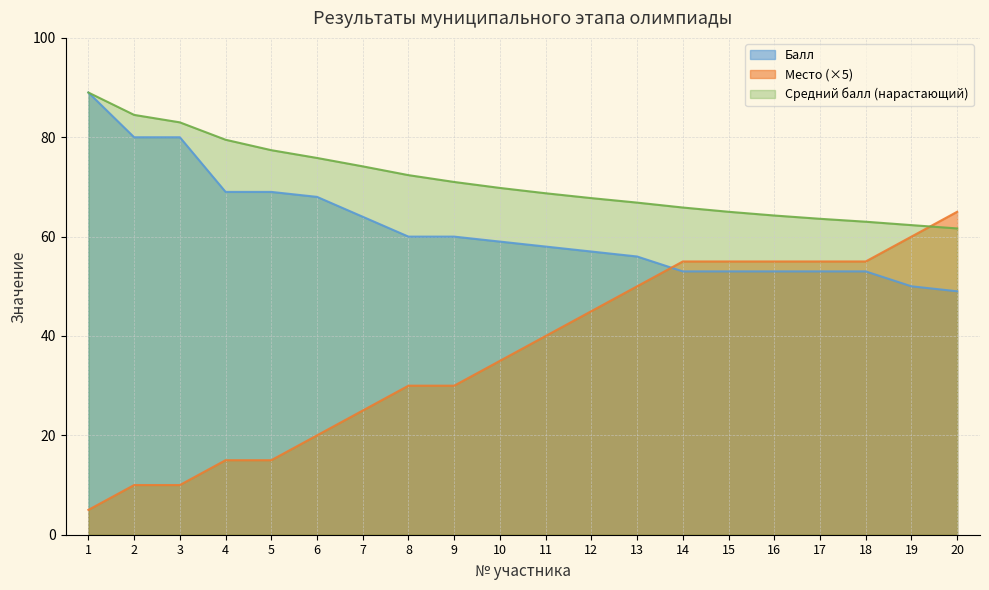

Which series has the largest total across all categories?

Средний балл (нарастающий)